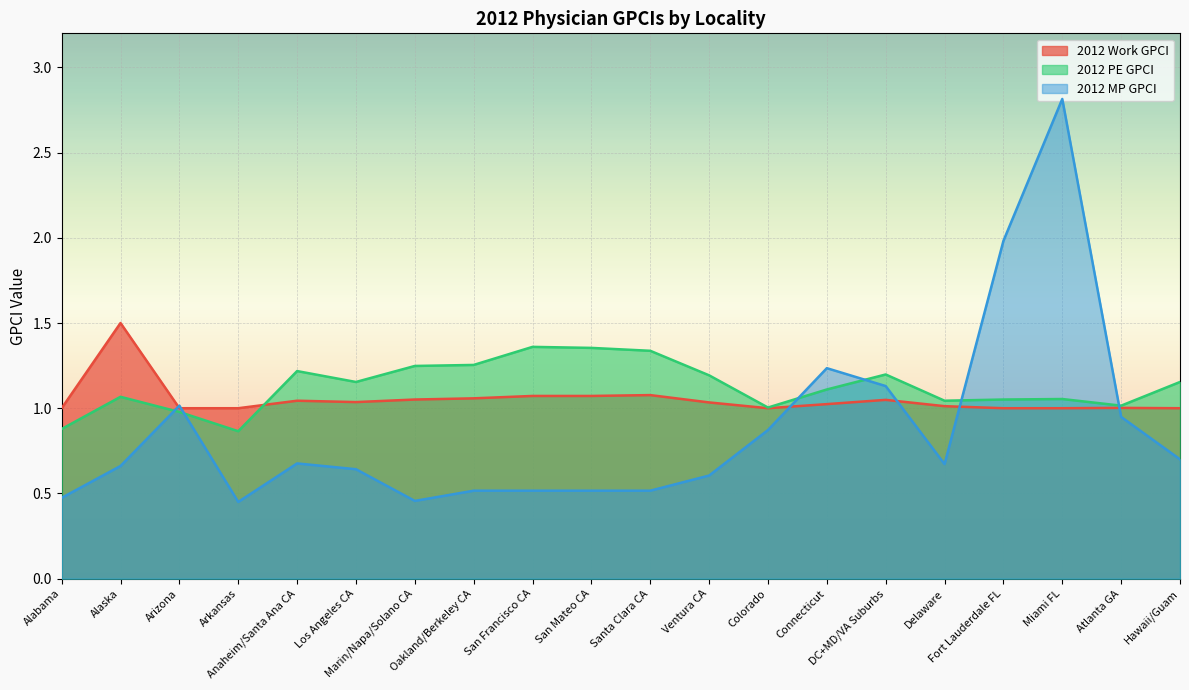

List the series in order of their peak value, lowest first.

2012 PE GPCI, 2012 Work GPCI, 2012 MP GPCI